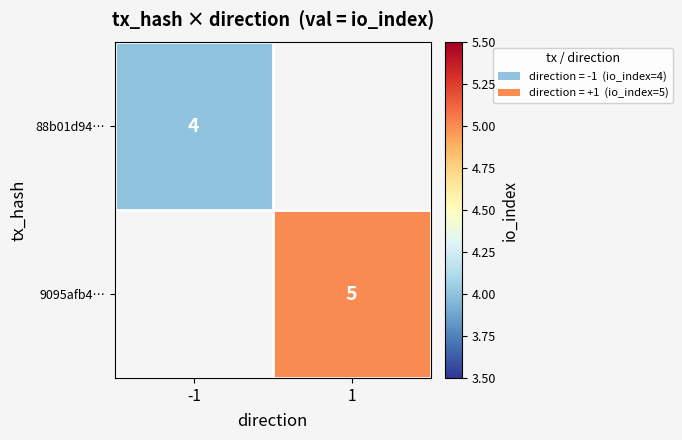

Is it true that 88b01d94… equals 4 at -1?

True